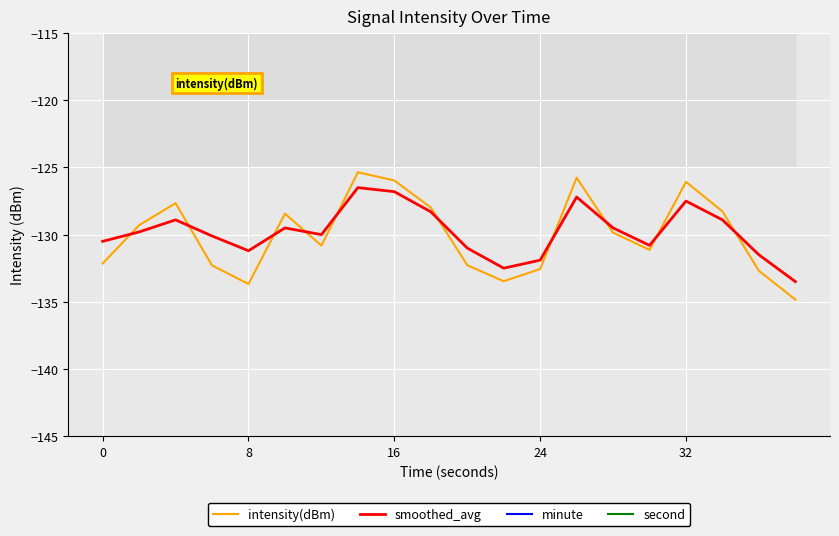

True or false: intensity(dBm) and second cross at least once.

False